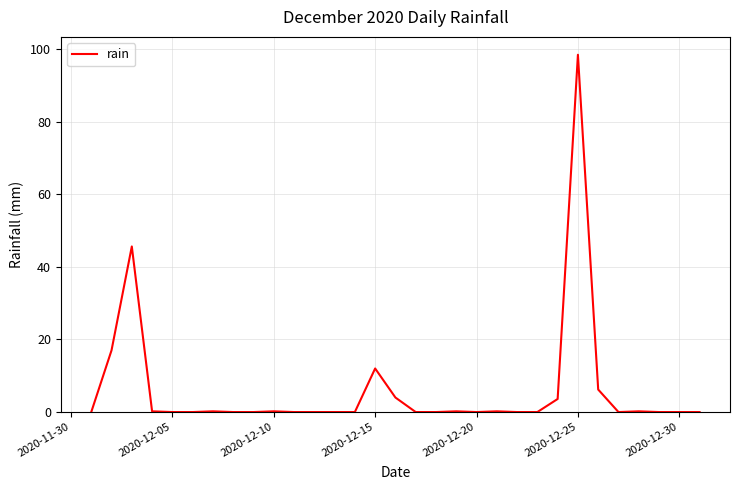

What is the maximum value shown in the chart?

98.4